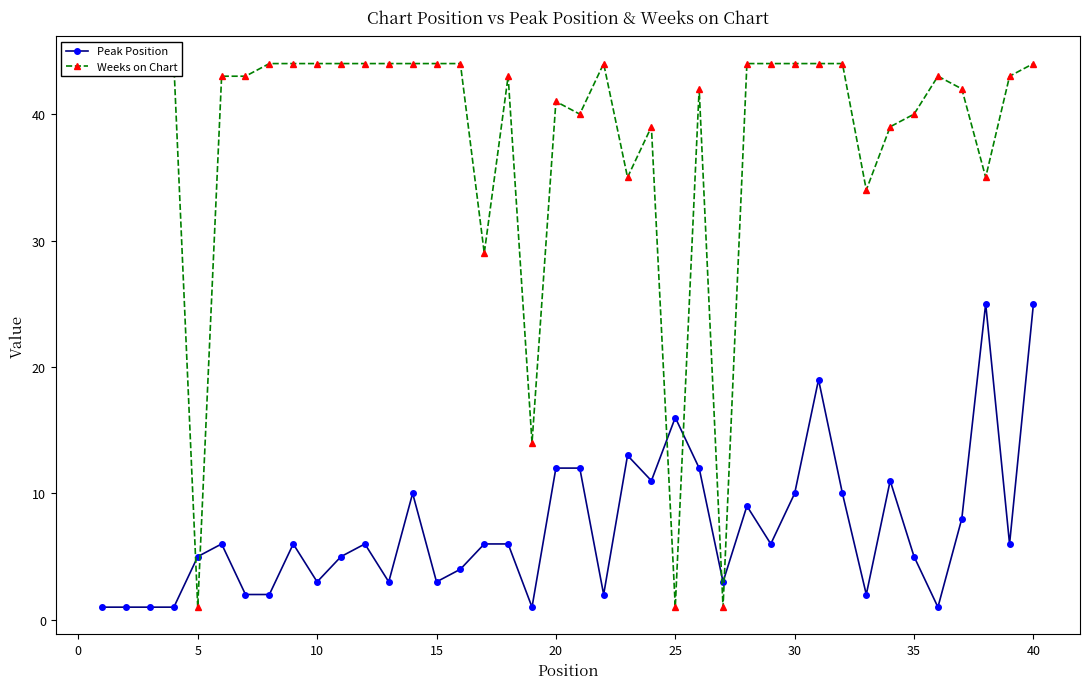

Does the chart display data point markers on the line(s)?

Yes